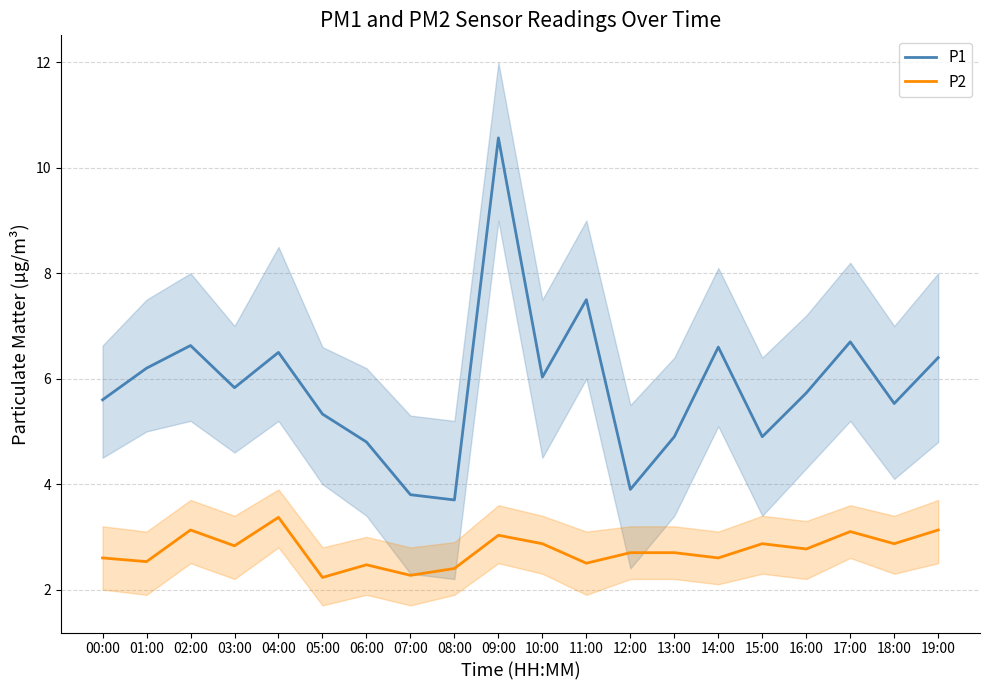

At which category is the sum across all series the highest?

09:00